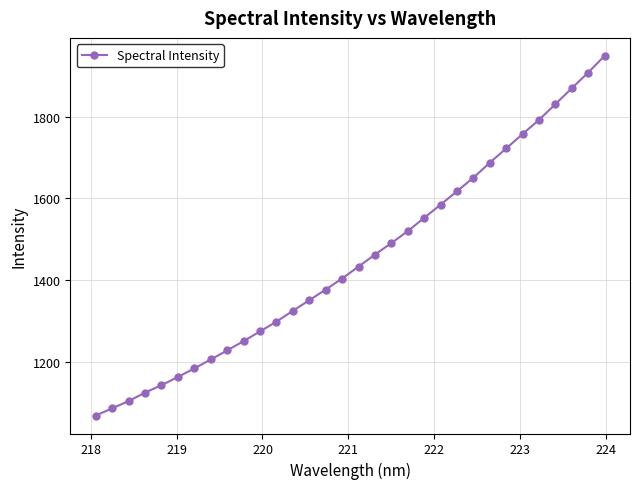

True or false: the data has more than 1 interior local peaks.

False